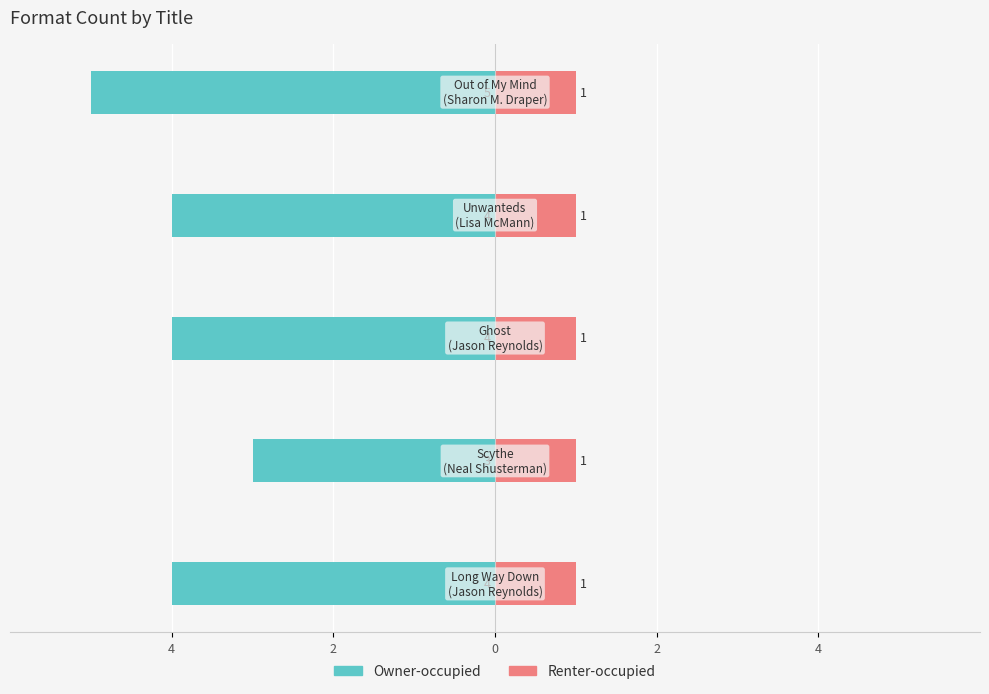

How many data points does each series have?

5